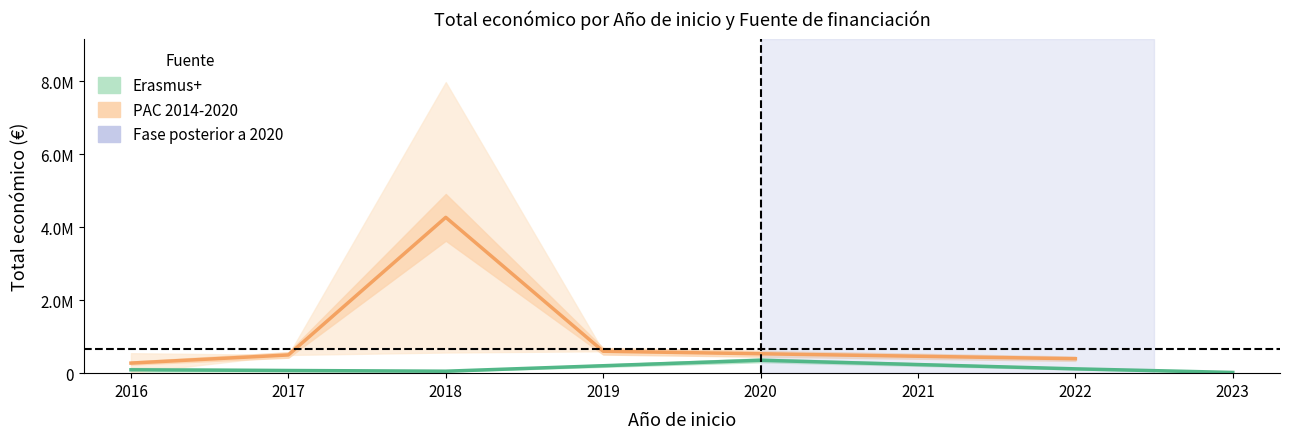

What is the sum of all PAC 2014-2020 values?

6036699.5